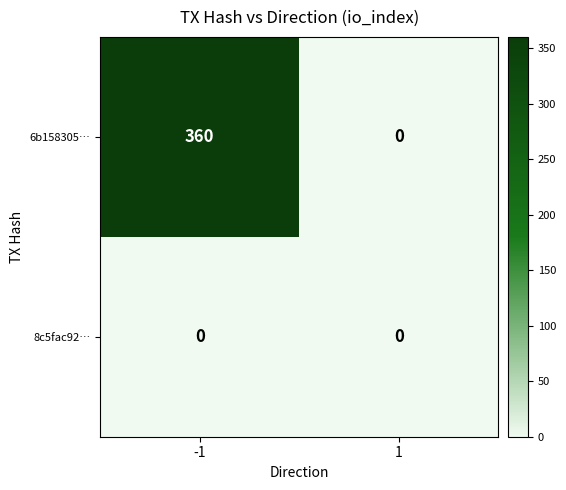

Is the value of 8c5fac92… at -1 greater than the value of 6b158305… at -1?

No